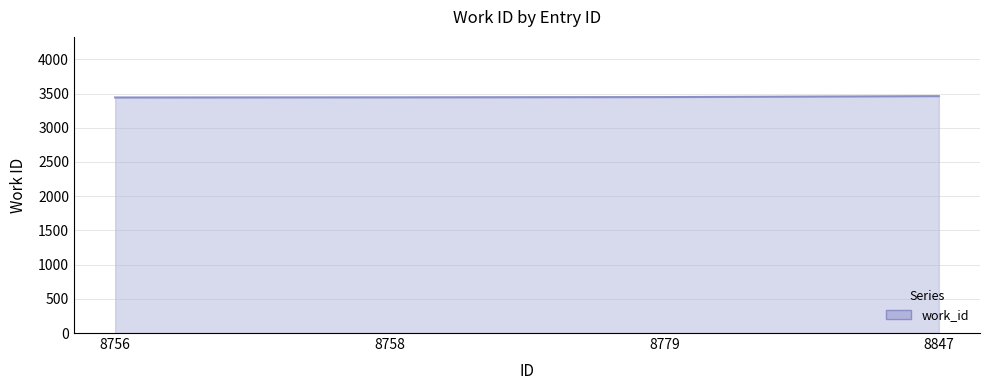

What is the average value?

3449